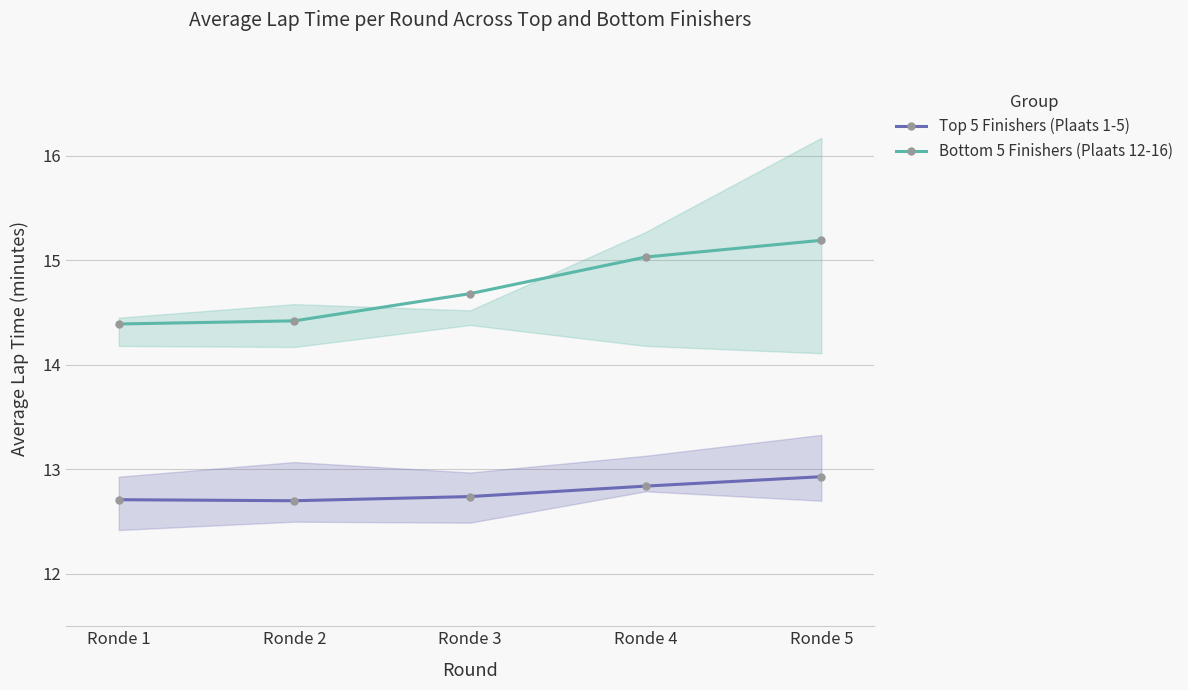

How many lines are shown in the chart?

2